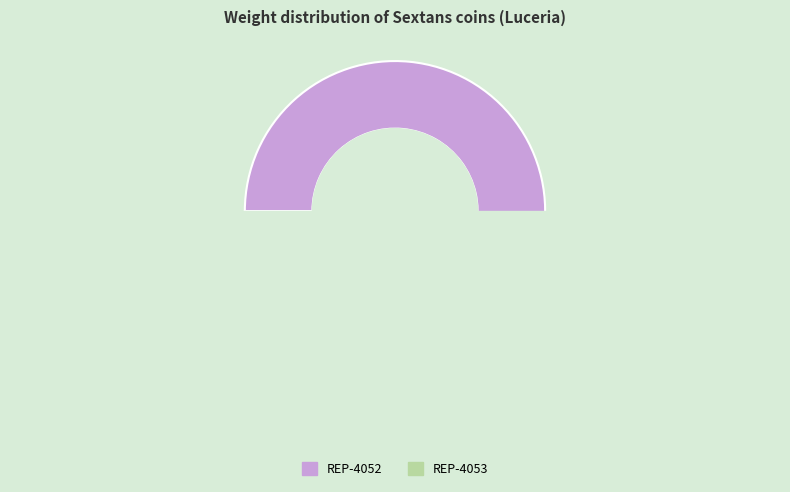

What is the change in value from REP-4052 to REP-4053?

-0.5